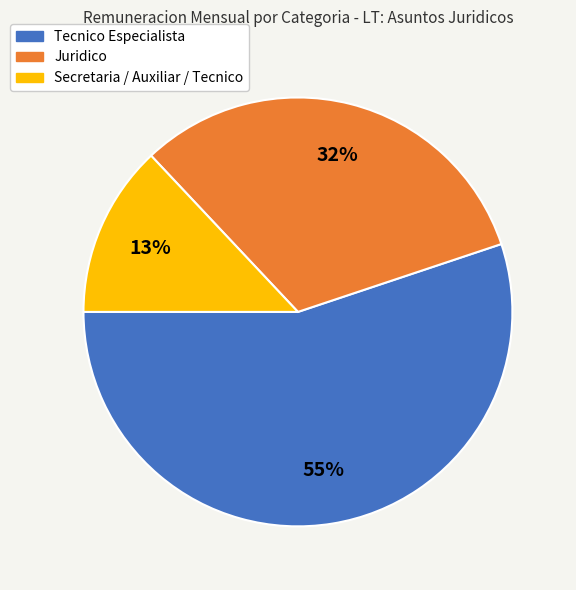

How many slices are in this pie chart?

3